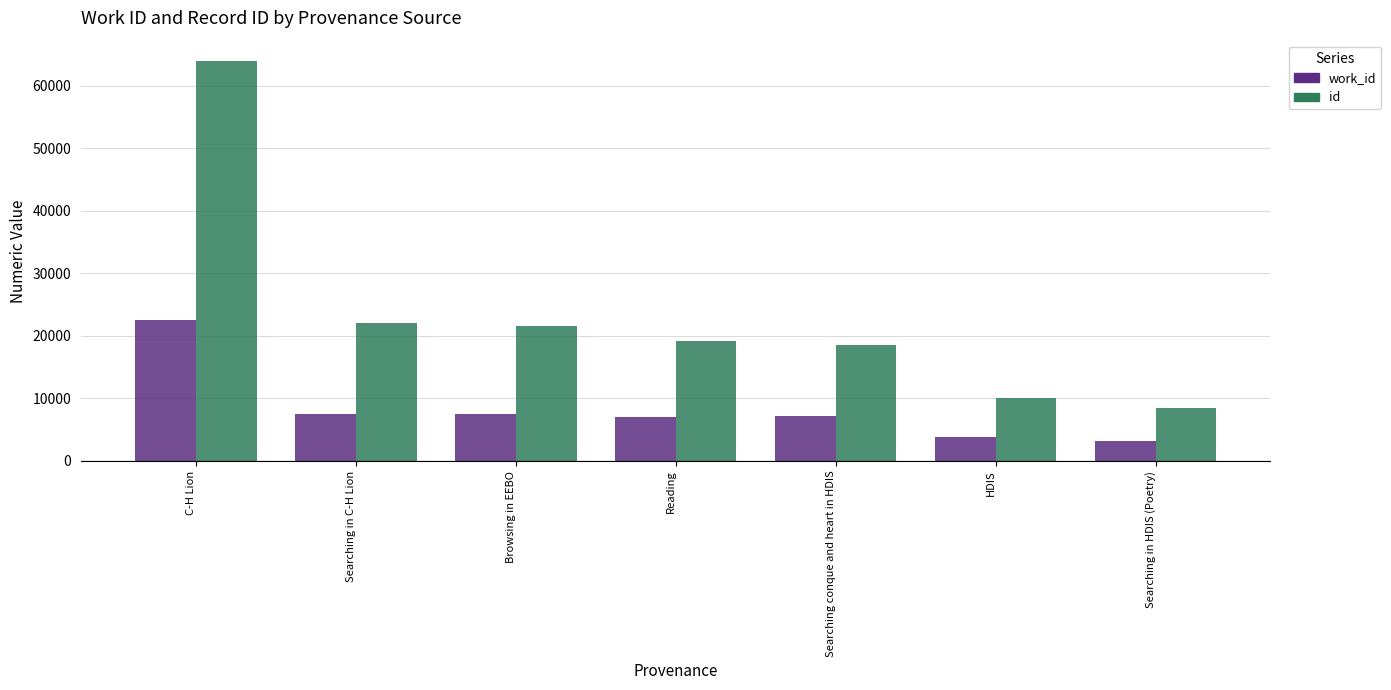

Does the chart contain any negative values?

No